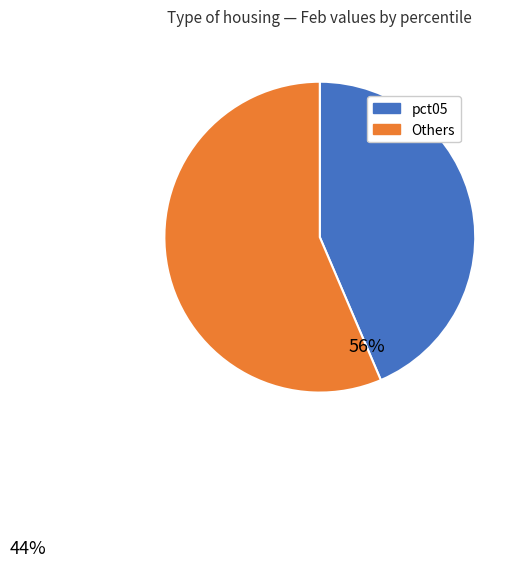

How much of the chart is everything except pct05?

56.4%